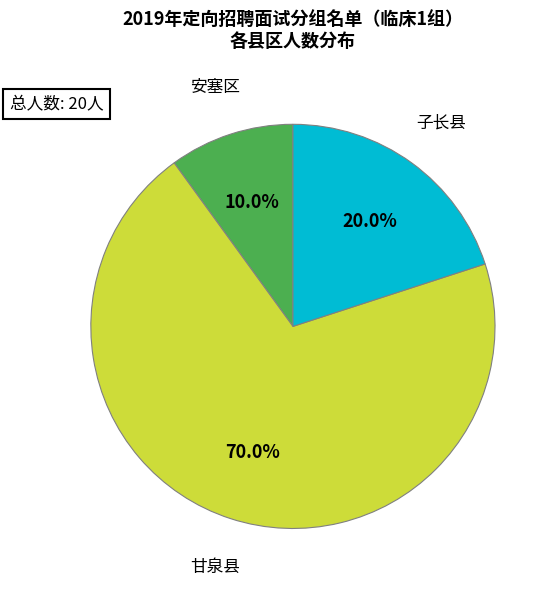

Is there any slice that represents more than half of the pie?

Yes